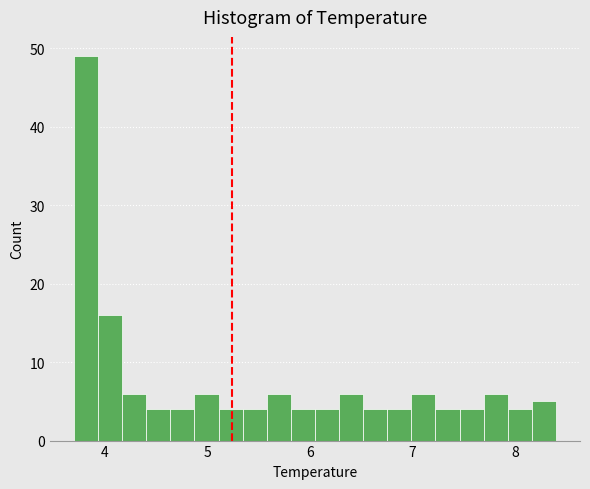

Read against the x-axis, roughly where is the centre of the tallest bar?

3.8